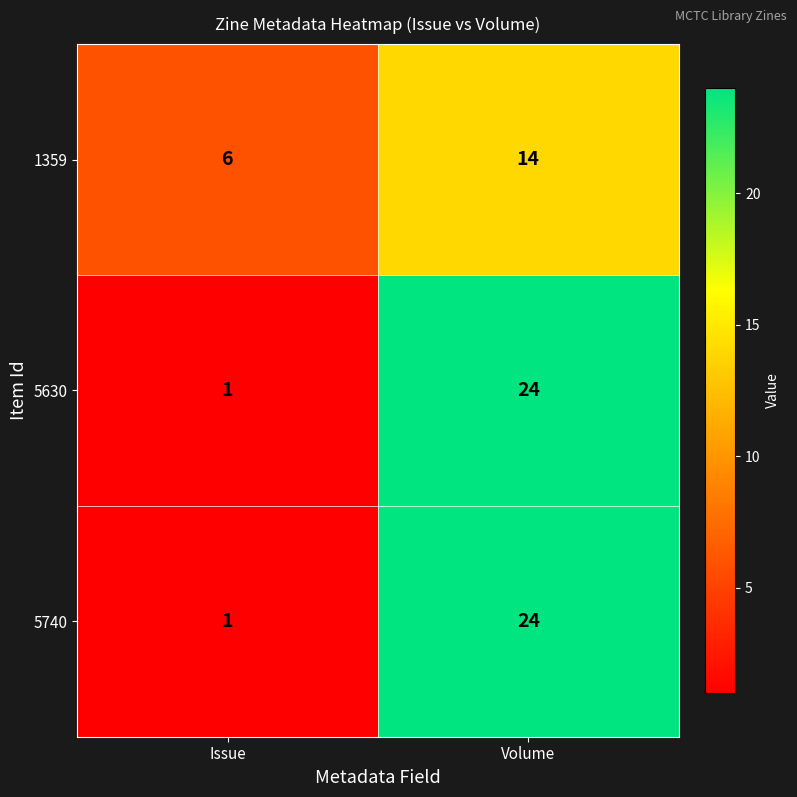

What is the spread (max minus min) of values at Issue?

5